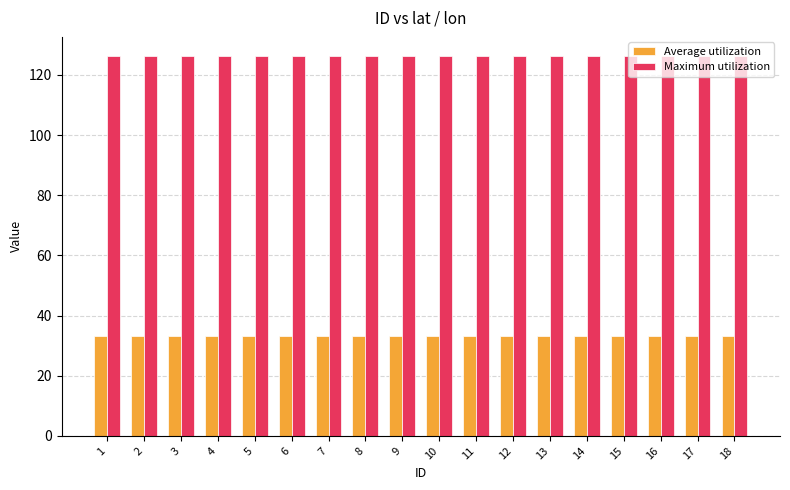

The value of Average utilization at 16 is 56.6. True or false?

False